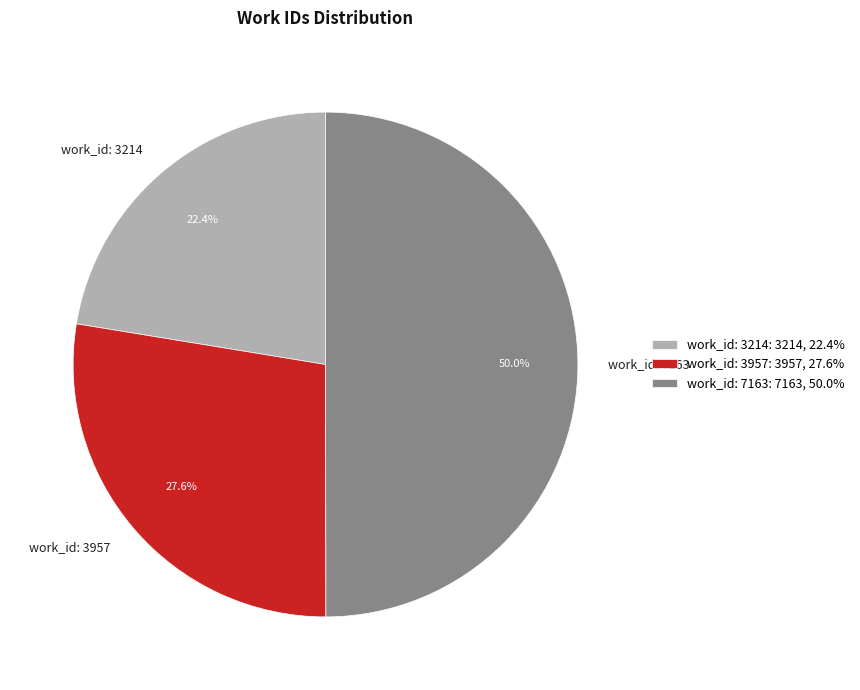

How much of the chart is everything except work_id: 3957?

72.4%